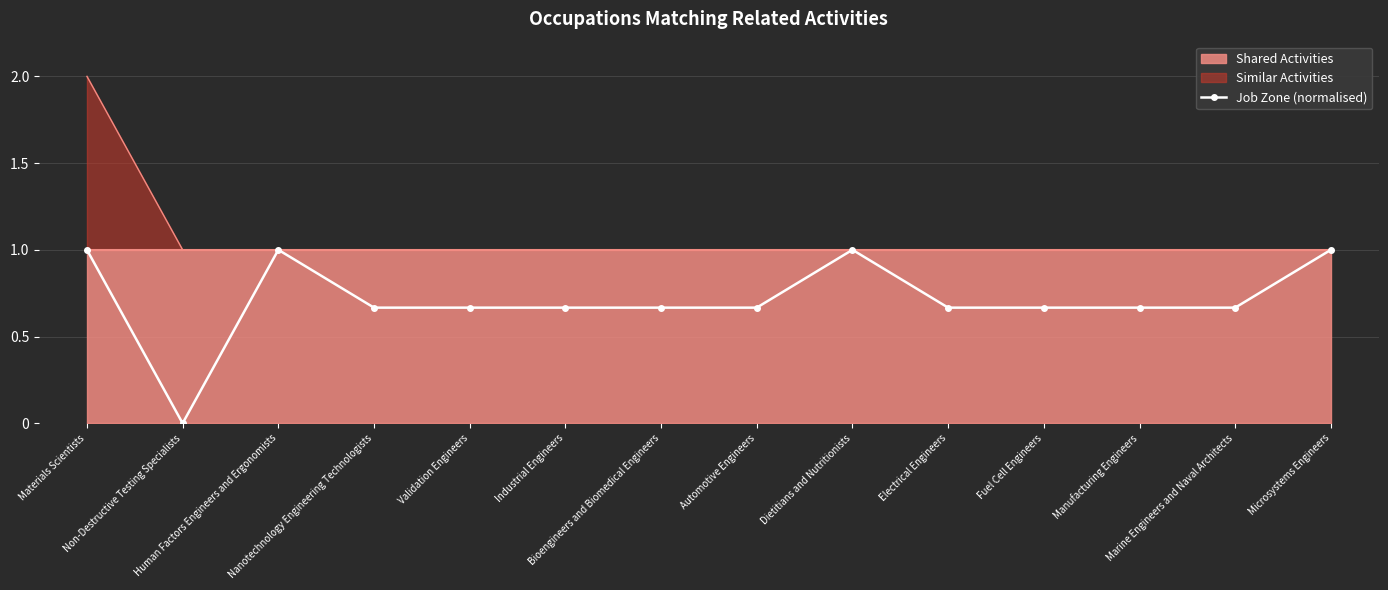

Reading right to left, extract all data points from this chart.

1.0	0.7	0.7	0.7	0.7	1.0	0.7	0.7	0.7	0.7	0.7	1.0	0.0	1.0